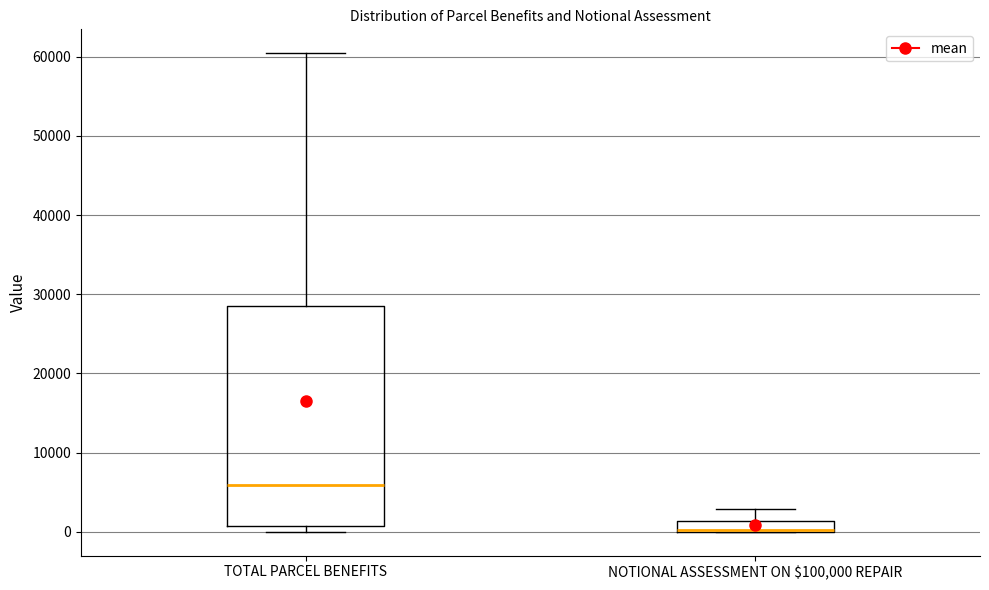

Comparing the boxes themselves (not the whiskers), which one is the tallest?

TOTAL PARCEL BENEFITS